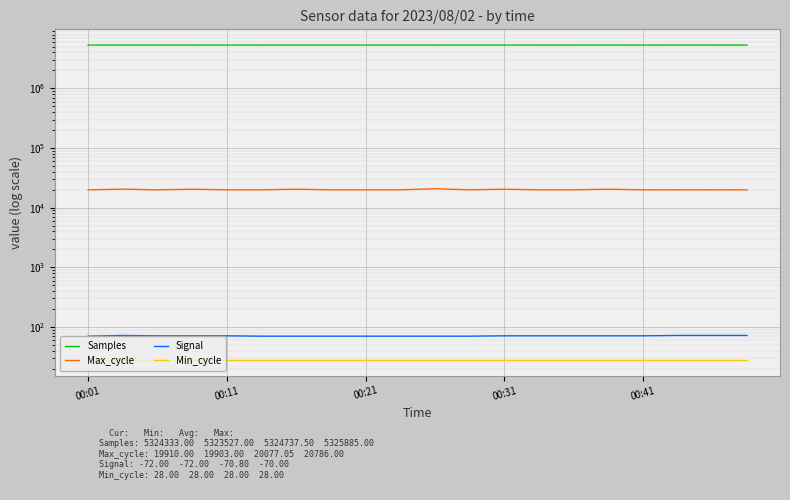

True or false: Signal has more than 1 interior local peaks.

False